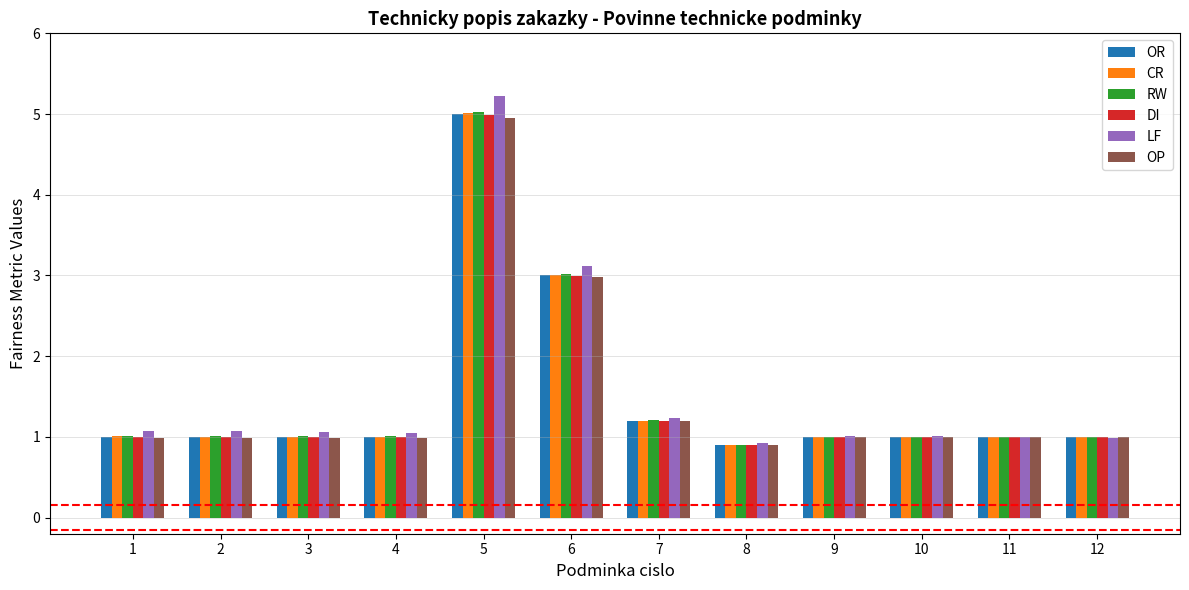

Is it true that DI equals 1.2 at 7?

True